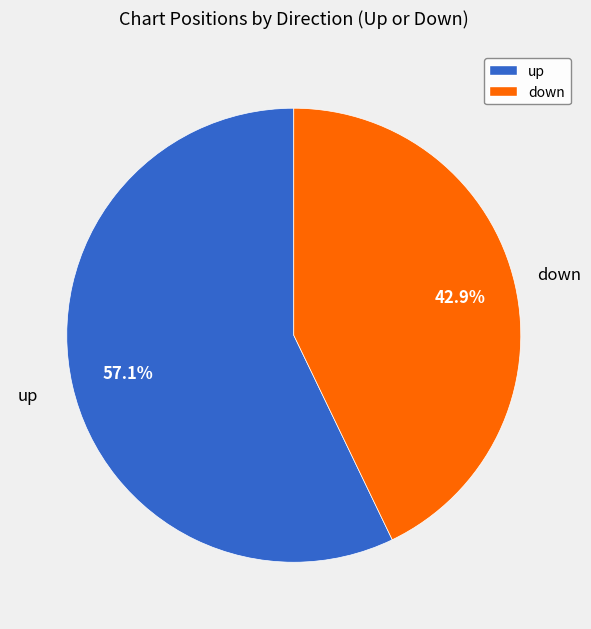

Is it true that up is 57% of the pie?

True